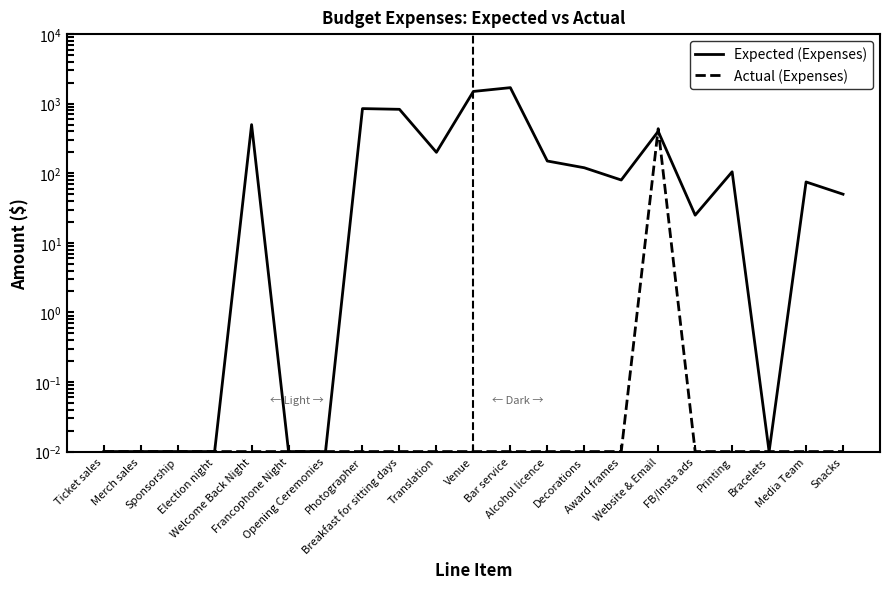

True or false: Actual (Expenses) has more than 2 points higher than both neighbors.

False